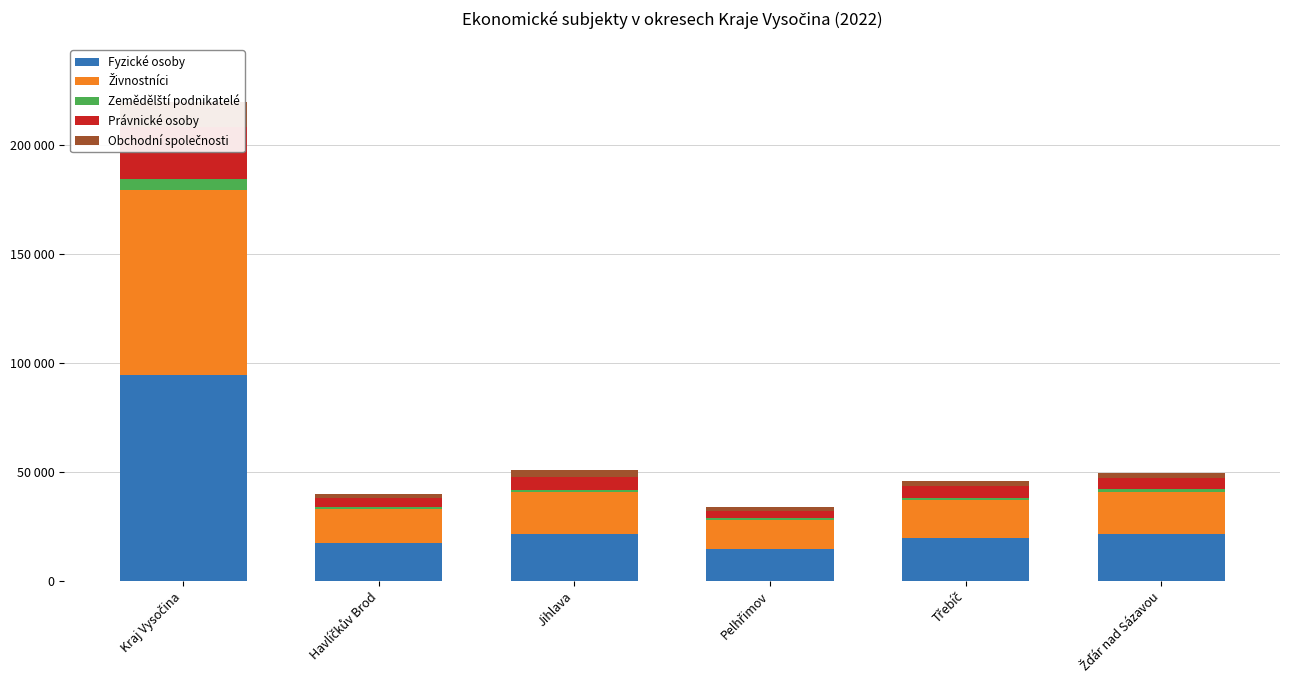

Which series has the largest total across all categories?

Fyzické osoby